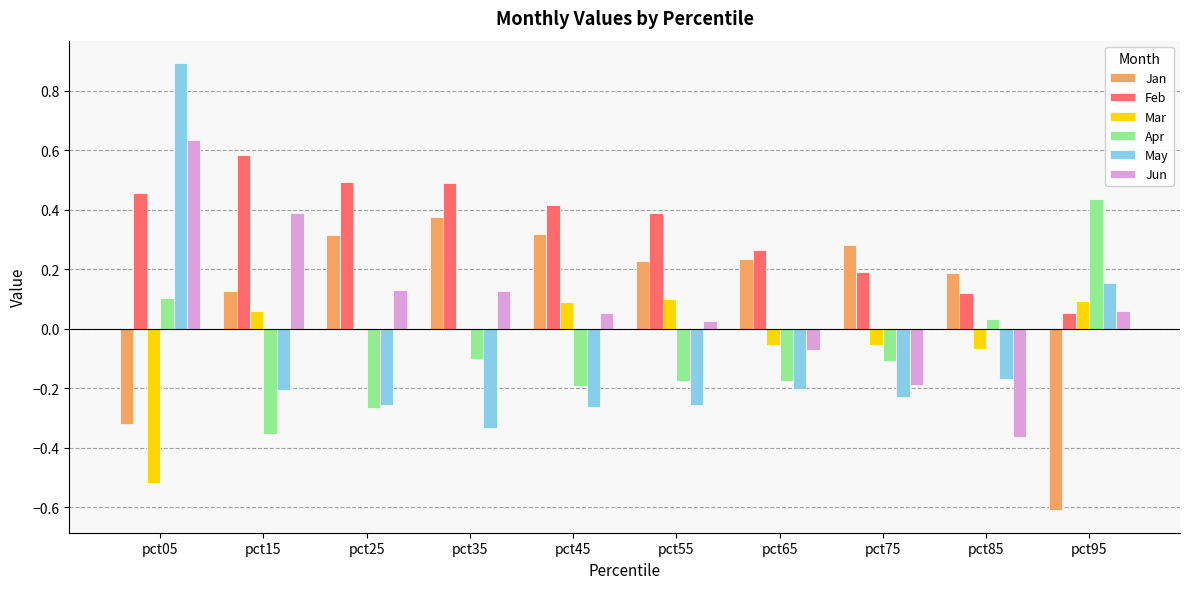

Between pct15 and pct25, which series saw the biggest shift?

Jun